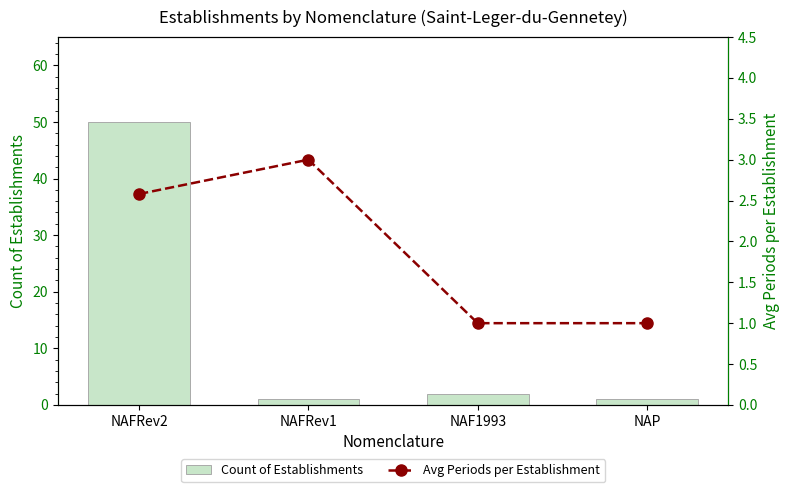

At which category is the sum across all series the highest?

NAFRev2